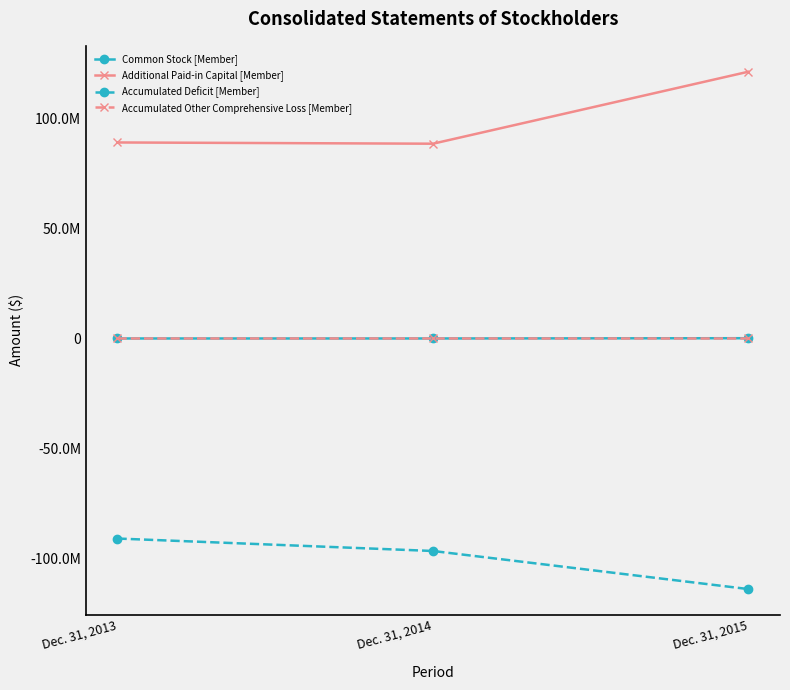

Which category has the lowest value in the Accumulated Deficit [Member] series?

Dec. 31, 2015